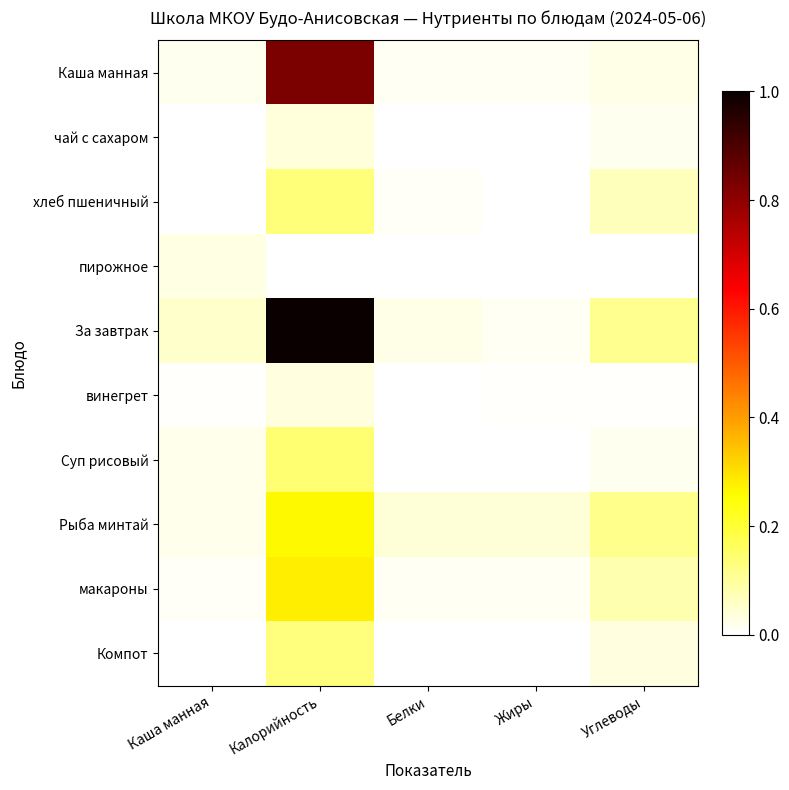

Reading right to left, list all the values displayed in this chart.

Каша манная: Углеводы=0.0	Жиры=0.0	Белки=0.0	Калорийность=0.8	Каша манная=0.0
чай с сахаром: Углеводы=0.0	Жиры=0.0	Белки=0.0	Калорийность=0.0	Каша манная=0.0
хлеб пшеничный: Углеводы=0.1	Жиры=0.0	Белки=0.0	Калорийность=0.1	Каша манная=0.0
пирожное: Углеводы=0.0	Жиры=0.0	Белки=0.0	Калорийность=0.0	Каша манная=0.0
За завтрак: Углеводы=0.1	Жиры=0.0	Белки=0.0	Калорийность=1.0	Каша манная=0.1
винегрет: Углеводы=0.0	Жиры=0.0	Белки=0.0	Калорийность=0.0	Каша манная=0.0
Суп рисовый: Углеводы=0.0	Жиры=0.0	Белки=0.0	Калорийность=0.1	Каша манная=0.0
Рыба минтай: Углеводы=0.1	Жиры=0.0	Белки=0.0	Калорийность=0.3	Каша манная=0.0
макароны: Углеводы=0.1	Жиры=0.0	Белки=0.0	Калорийность=0.3	Каша манная=0.0
Компот: Углеводы=0.0	Жиры=0.0	Белки=0.0	Калорийность=0.1	Каша манная=0.0